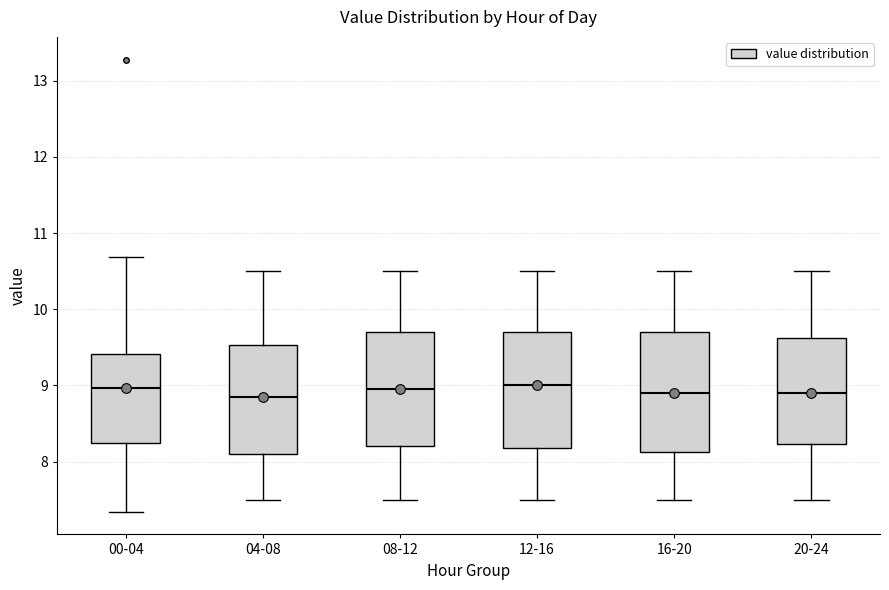

Reading left to right, read every box against the y-axis: the position of its median line, the range the box covers, and the ends of its whiskers. The values are not printed on the chart, so give them approximately, as read against the axis.

00-04: median 9.0, box 8.2 to 9.4, whiskers 7.3 to 10.7
04-08: median 8.9, box 8.1 to 9.5, whiskers 7.5 to 10.5
08-12: median 9.0, box 8.2 to 9.7, whiskers 7.5 to 10.5
12-16: median 9.0, box 8.2 to 9.7, whiskers 7.5 to 10.5
16-20: median 8.9, box 8.1 to 9.7, whiskers 7.5 to 10.5
20-24: median 8.9, box 8.2 to 9.6, whiskers 7.5 to 10.5